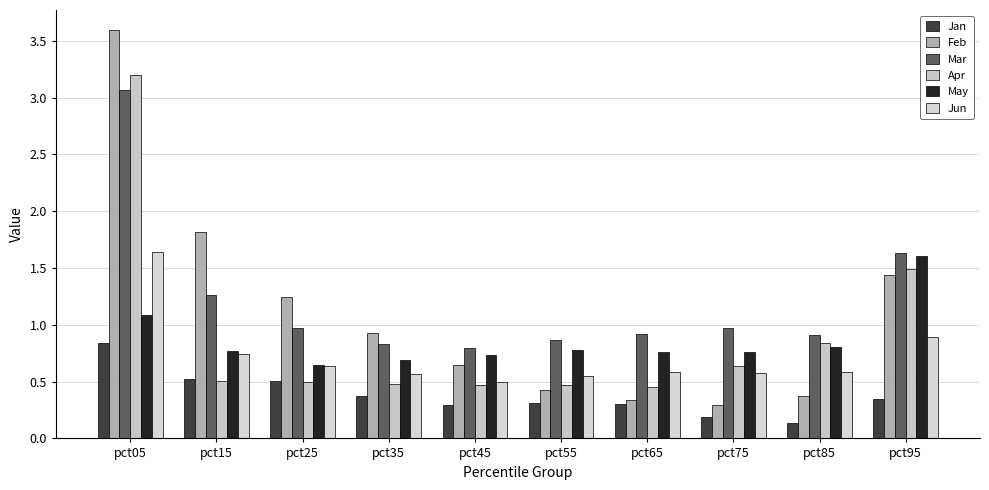

What is the difference between the second highest and minimum values in the Jun series?

0.4